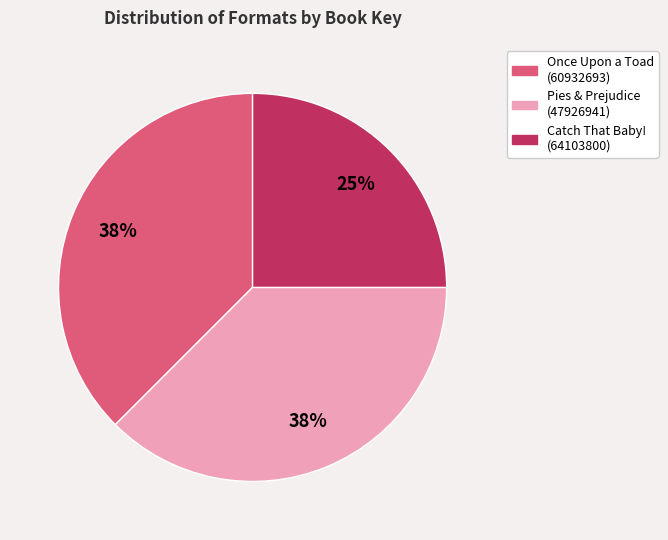

True or false: Pies & Prejudice (47926941) accounts for 38% of the total.

True